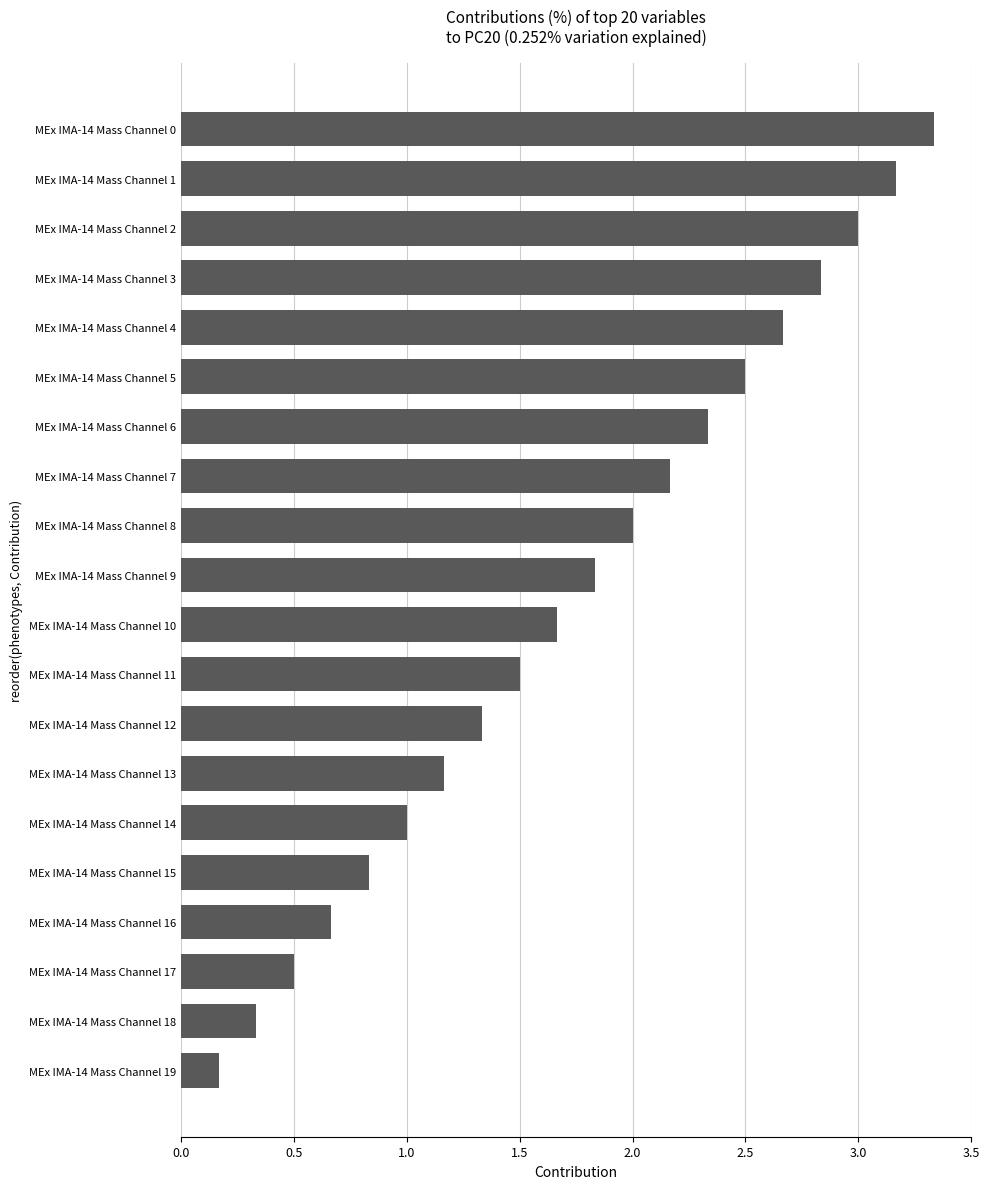

What value does the data have at MEx IMA-14 Mass Channel 9?

1.8